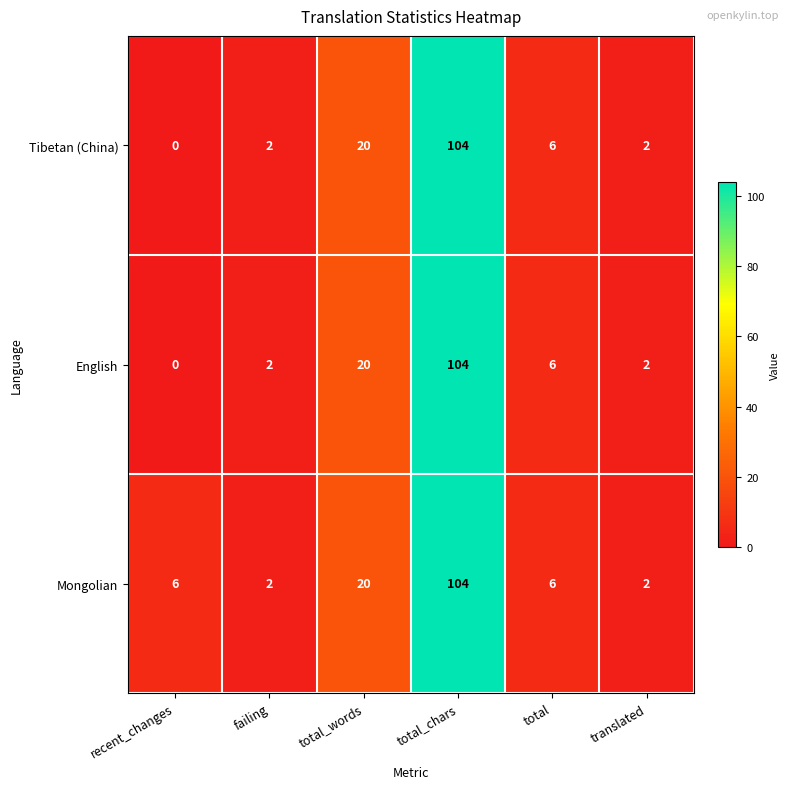

At which category is the sum across all series the highest?

total_chars